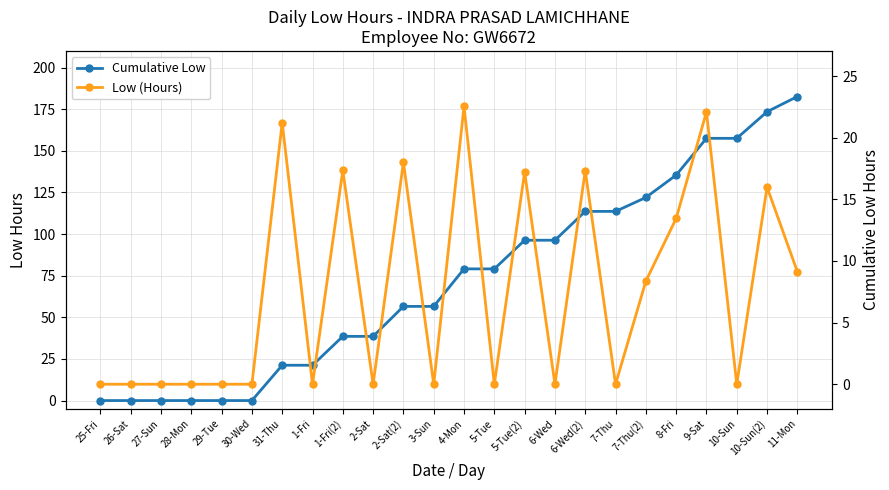

Rank the series at 25-Fri from highest to lowest value.

Cumulative Low, Low (Hours)